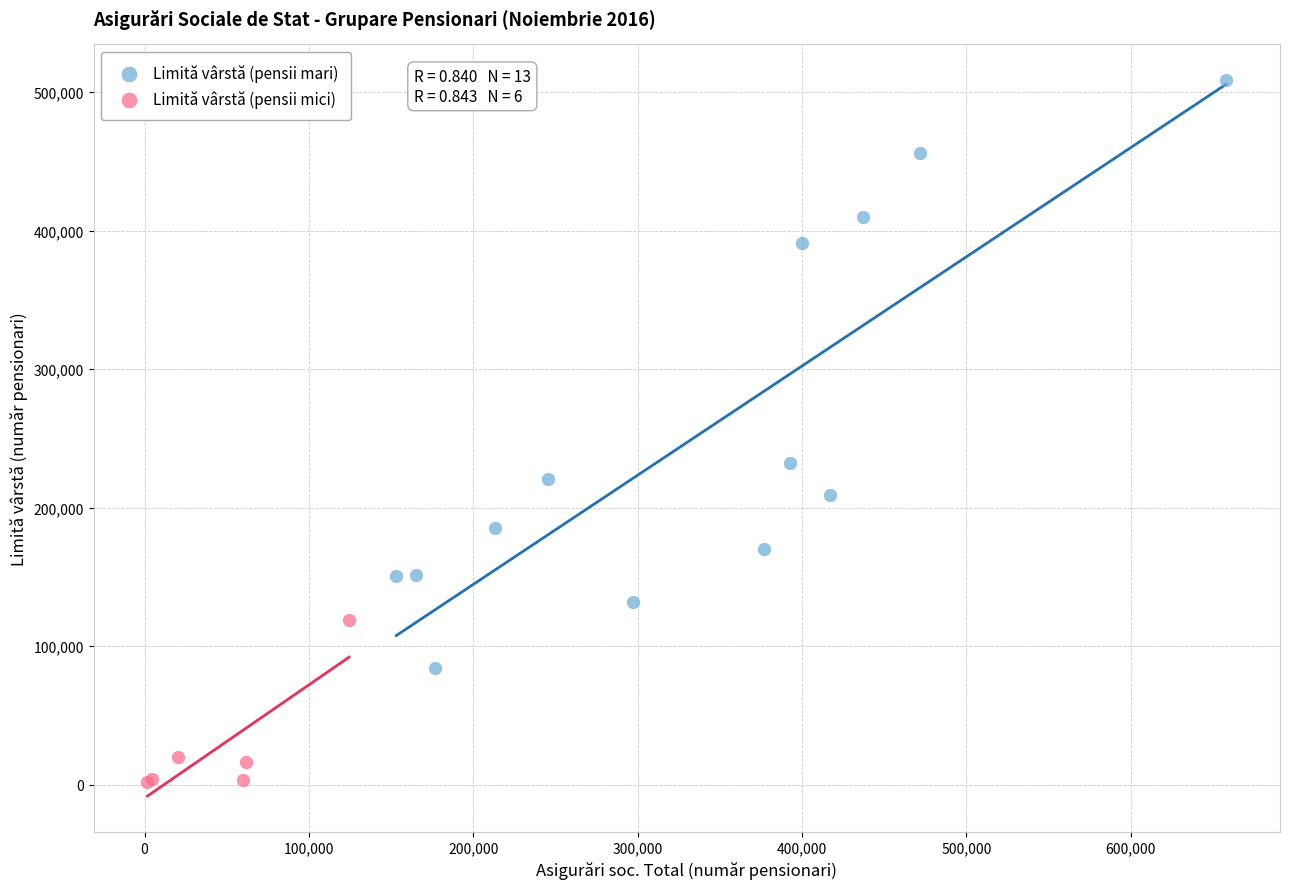

Which series contains the lowest Y value?

Limită vârstă (pensii mici)